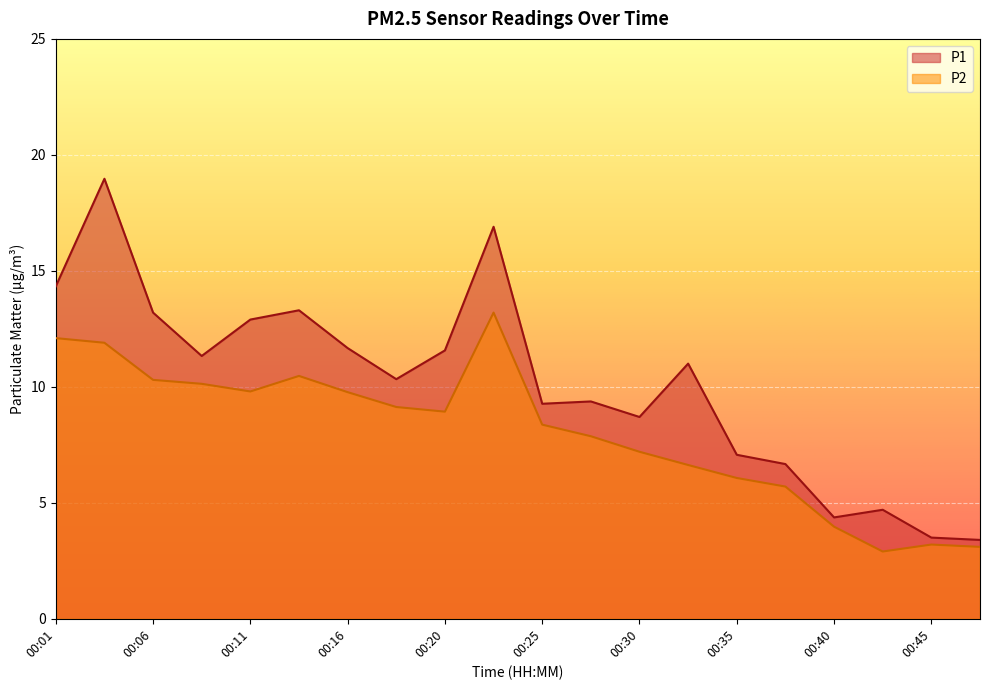

Where is the first local maximum for P2?

00:13